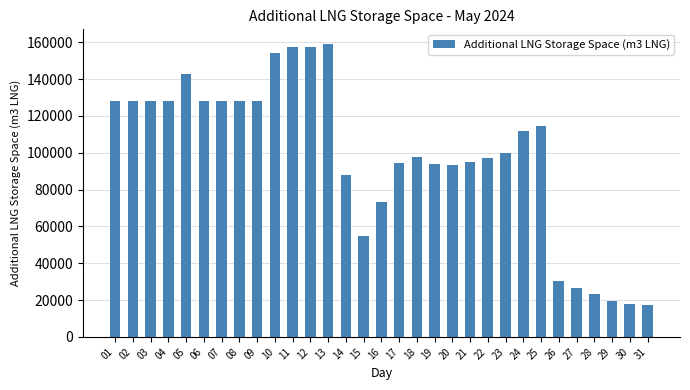

Is it true that the value at 21 is 130849?

False